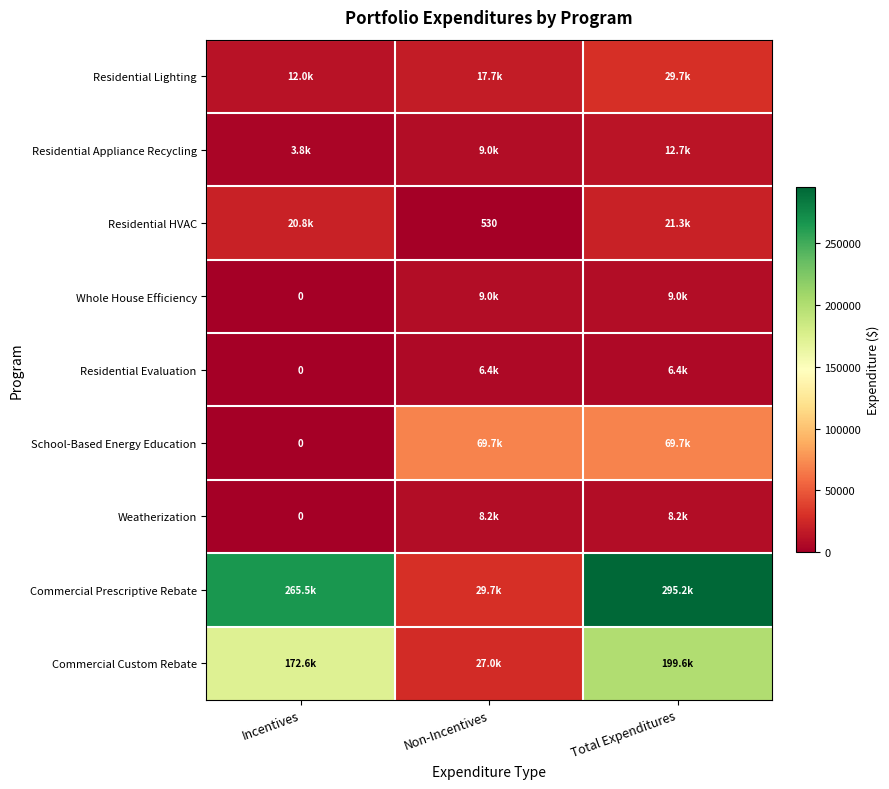

List the series in order of their peak value, highest first.

Commercial Prescriptive Rebate, Commercial Custom Rebate, School-Based Energy Education, Residential Lighting, Residential HVAC, Residential Appliance Recycling, Whole House Efficiency, Weatherization, Residential Evaluation